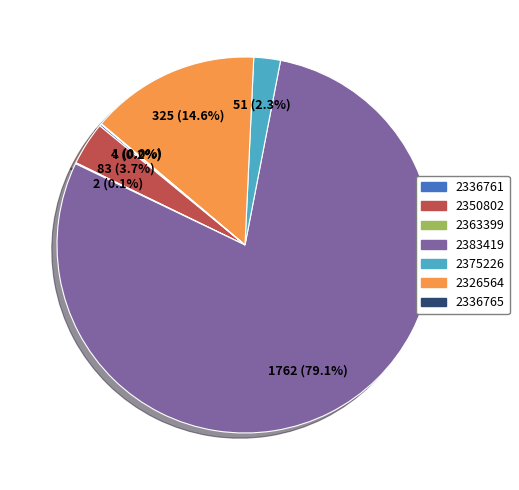

Is there a majority slice in this chart?

Yes